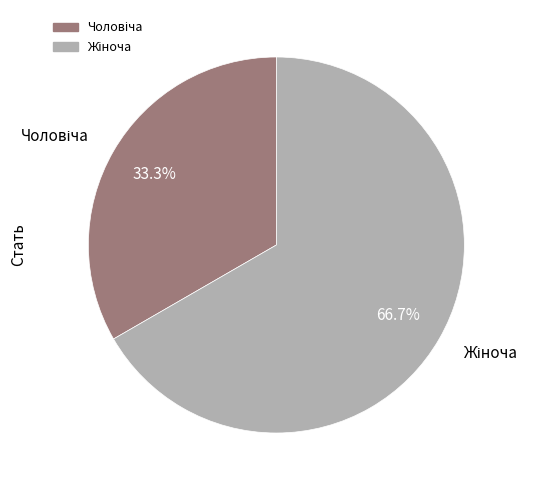

Does any single category account for the majority?

Yes